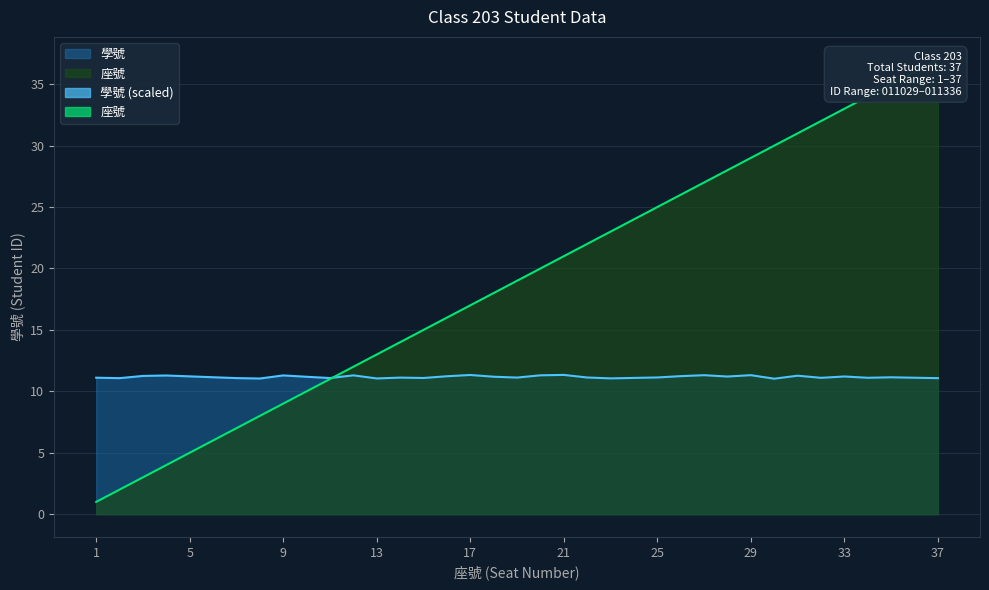

What is the value of the 座號 point at the 6th from the left?

6.0